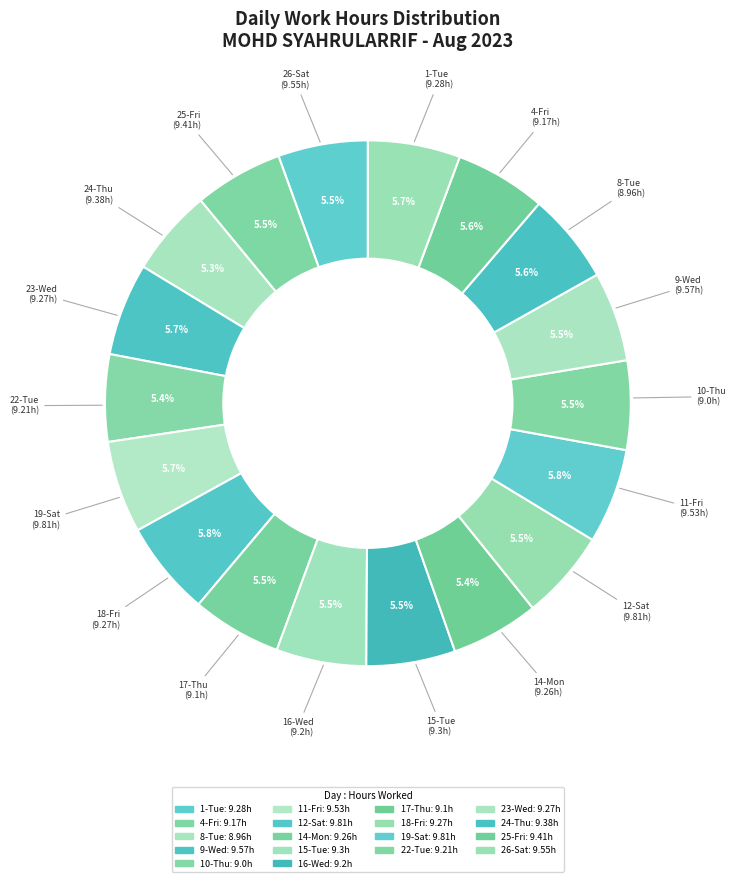

Is there any slice that represents more than half of the pie?

No